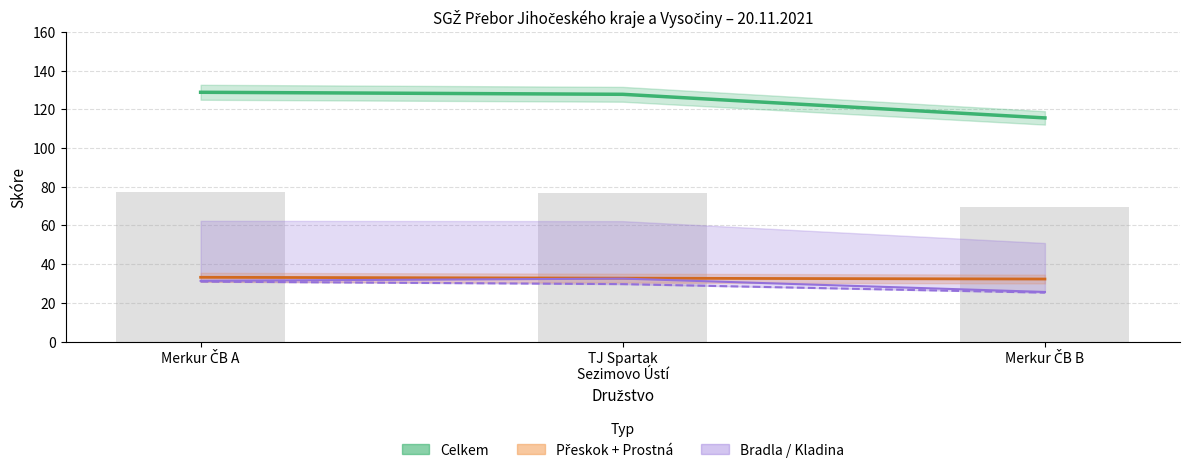

What is the total value across all series at TJ Spartak
Sezimovo Ústí?

204.5